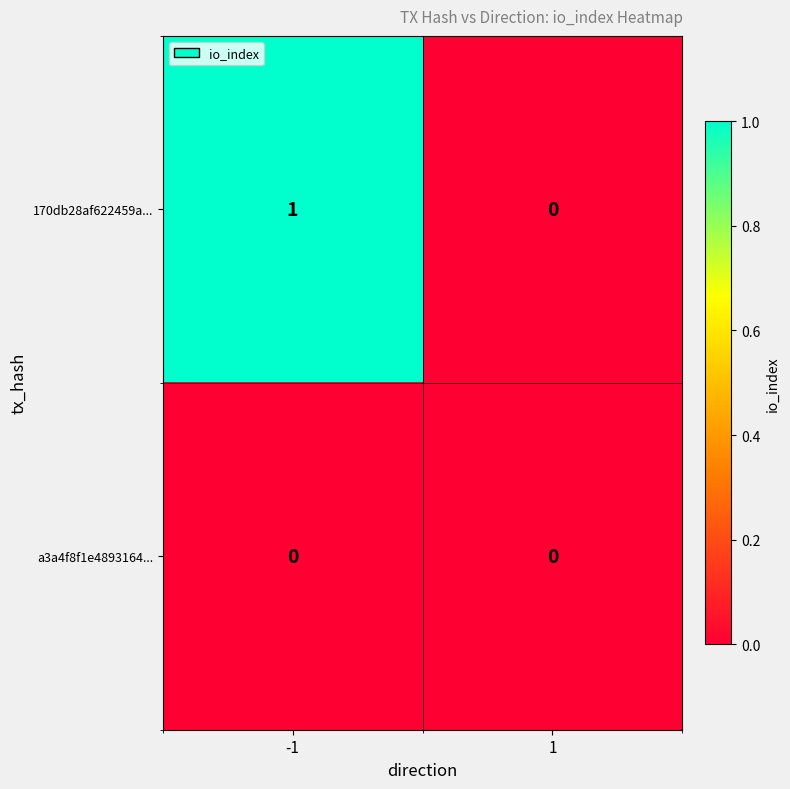

Reading right to left, transcribe all the data shown in this chart.

170db28af622459a...: 0	1
a3a4f8f1e4893164...: 0	0